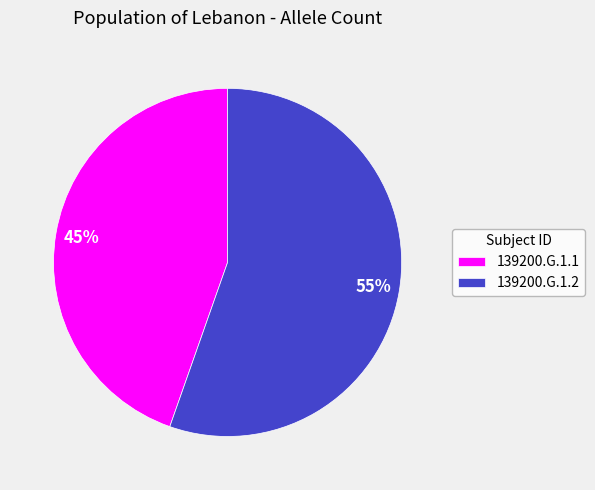

Is there any slice that represents more than half of the pie?

Yes